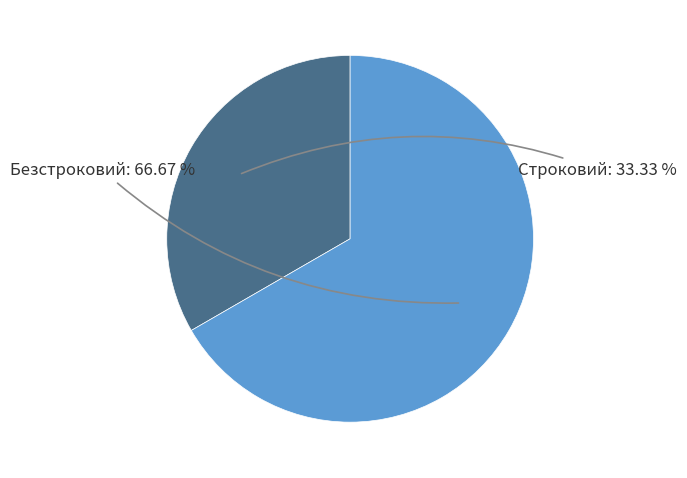

Is there a majority slice in this chart?

Yes